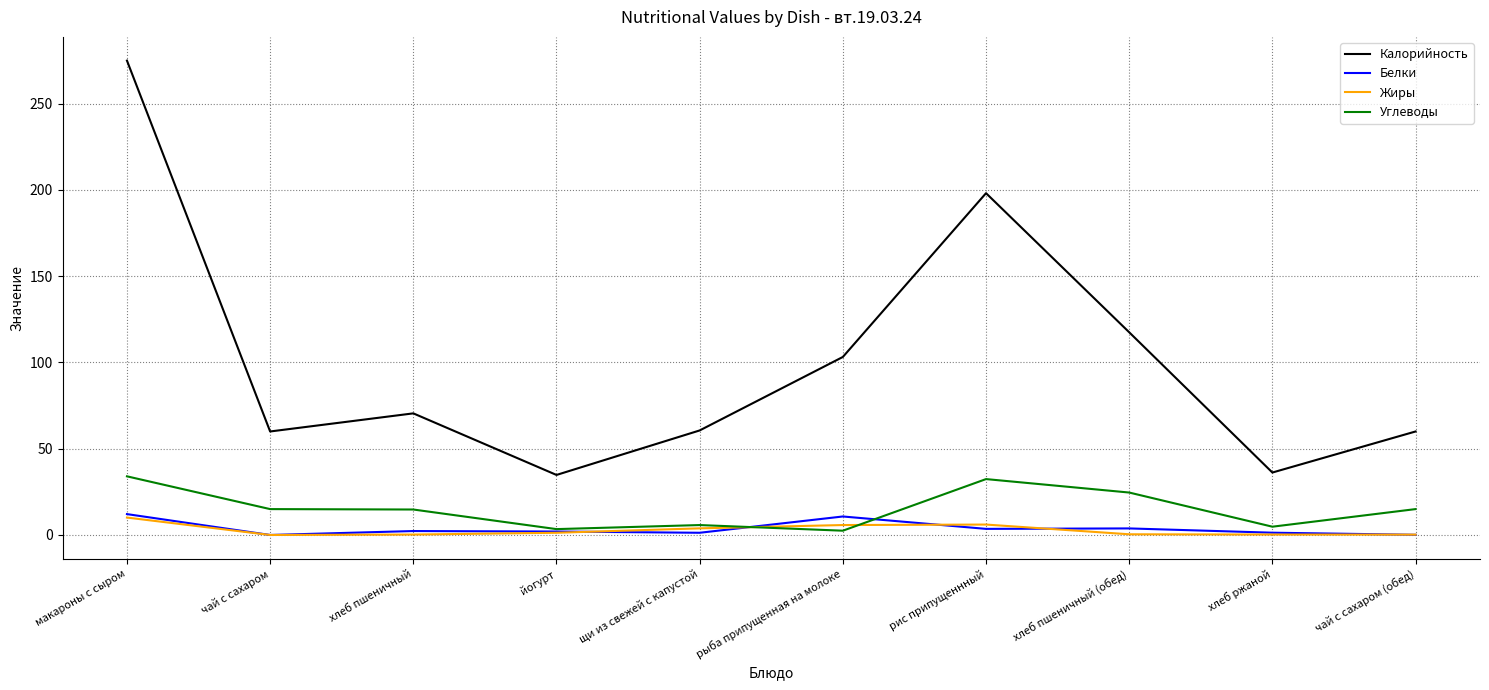

What is the approximate value of Калорийность at макароны с сыром?

275.0